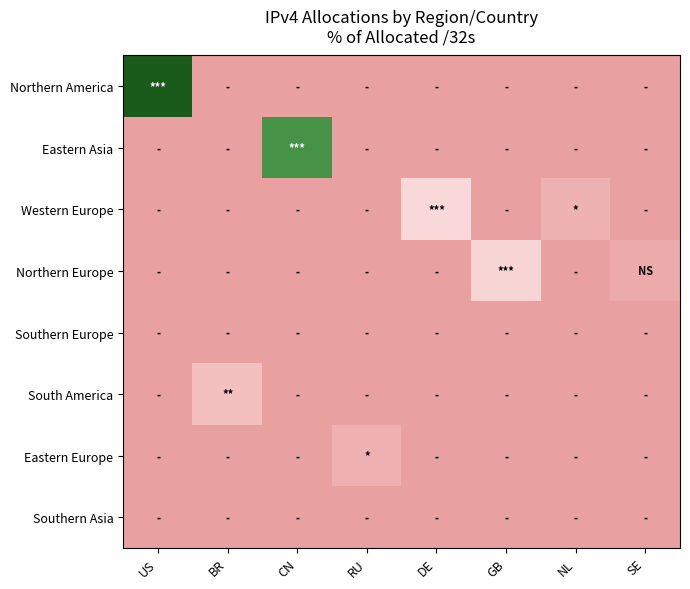

At which category is the sum across all series the highest?

US